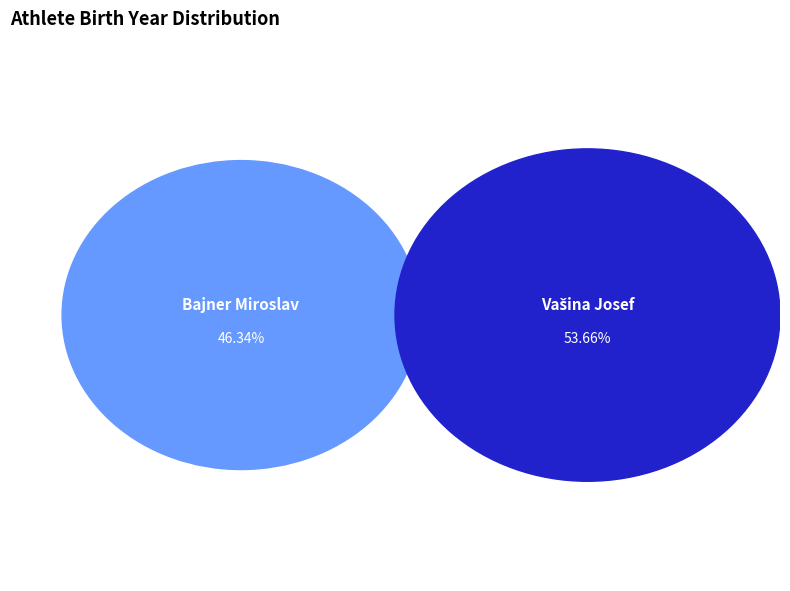

Which category has the smallest portion of the pie?

Bajner Miroslav